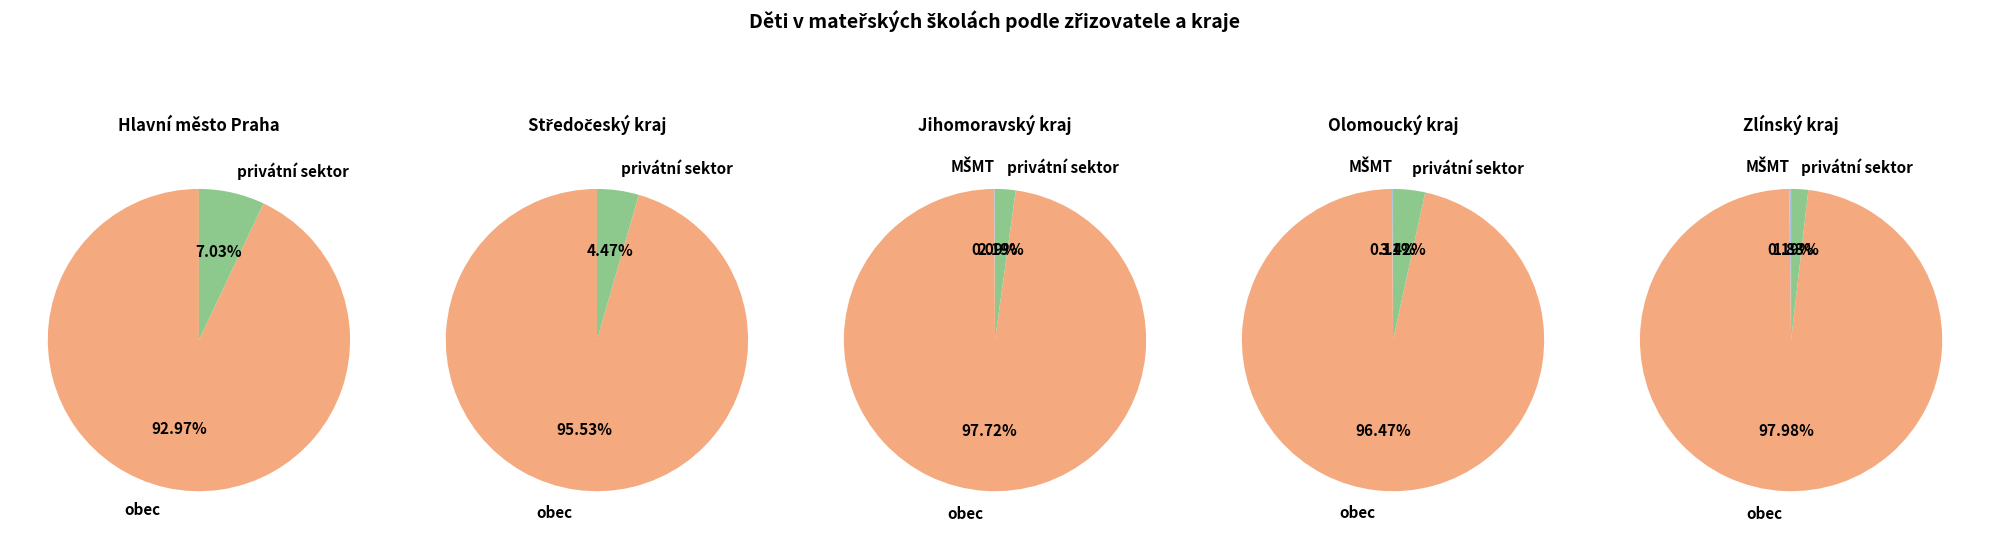

Which series has the largest range (max minus min)?

obec